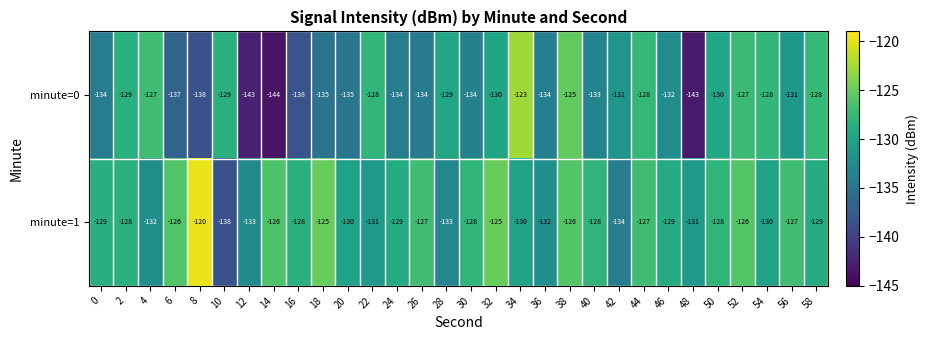

At which category does the chart reach its minimum across all series?

14